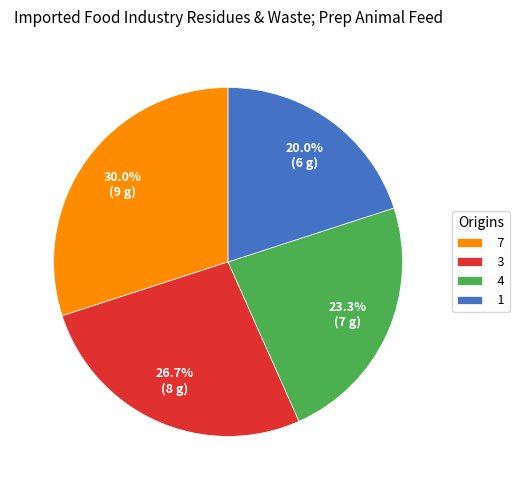

Combined, what portion of the pie is 1 and 3?

46.7%